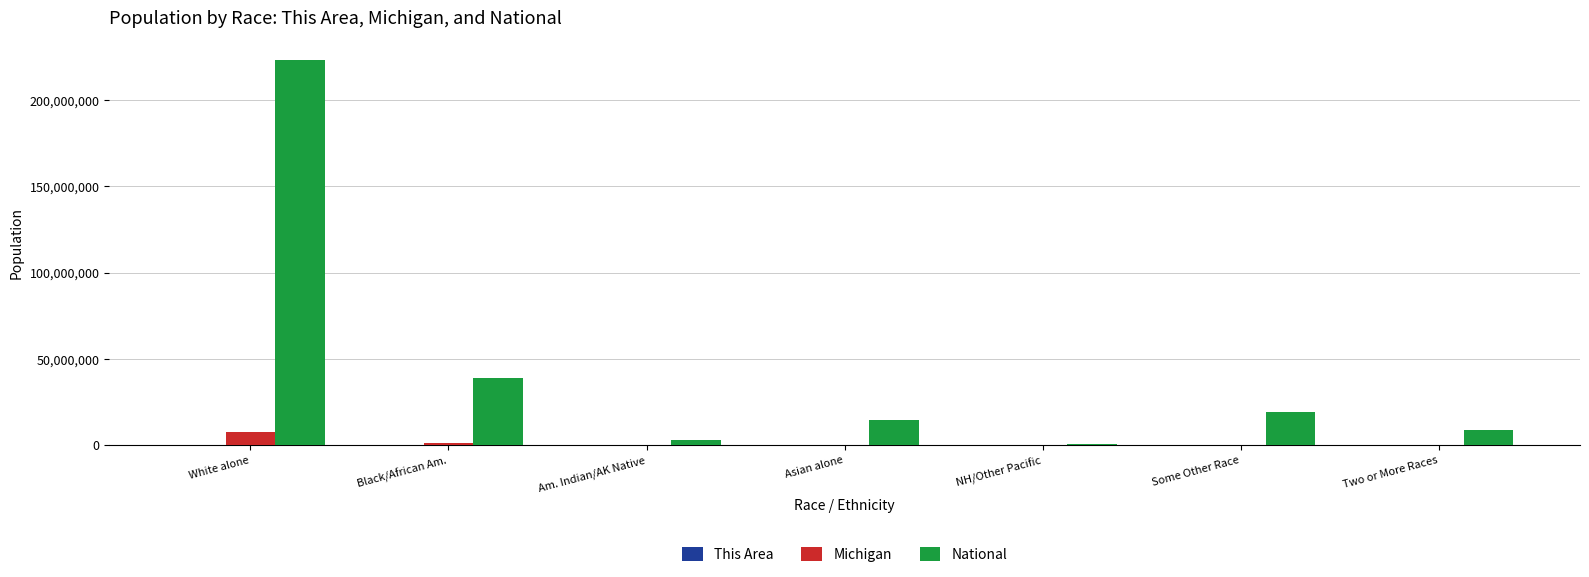

Between White alone and NH/Other Pacific, which series saw the biggest shift?

National